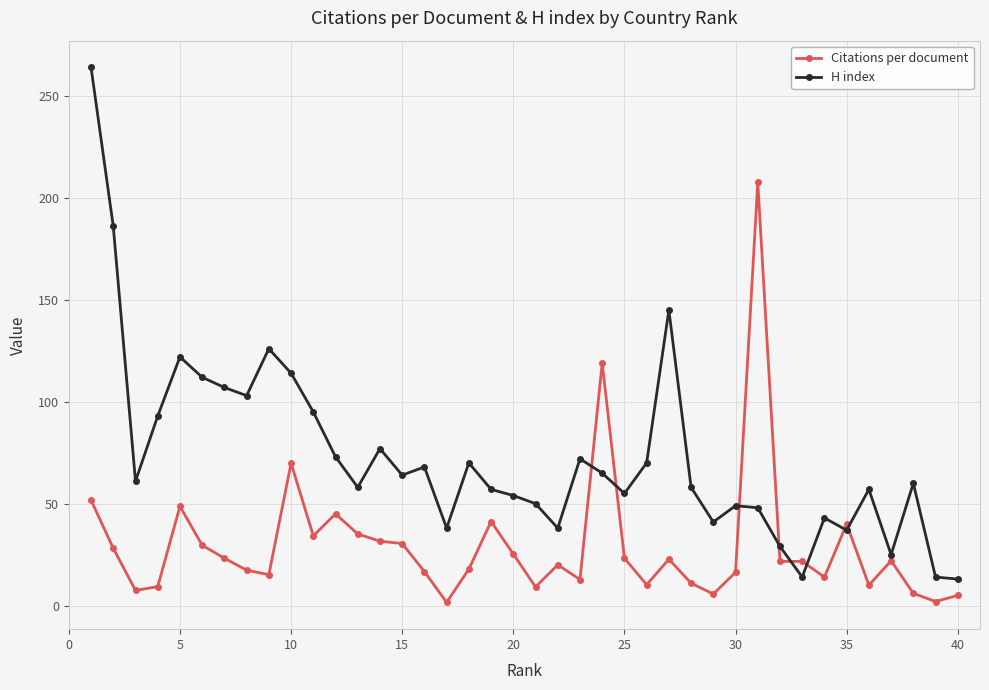

True or false: Citations per document has more than 0 interior local peaks.

True